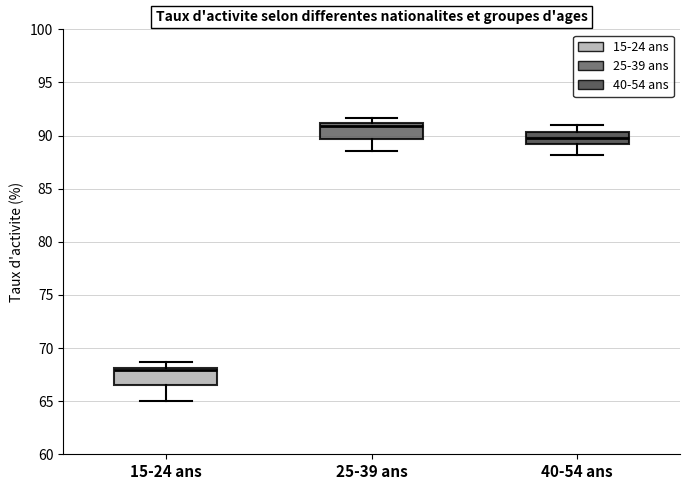

Which box has the highest median line?

25-39 ans